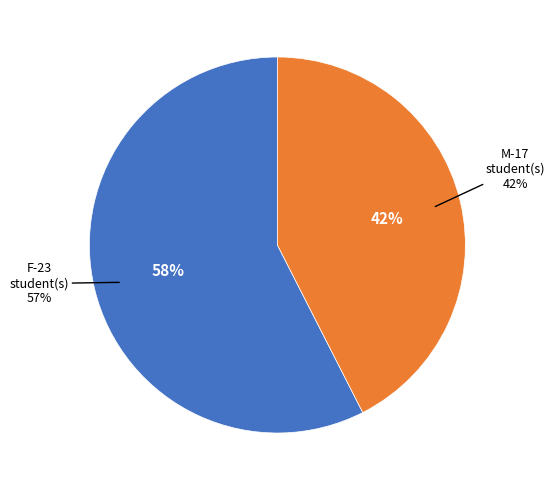

What is the majority slice?

F